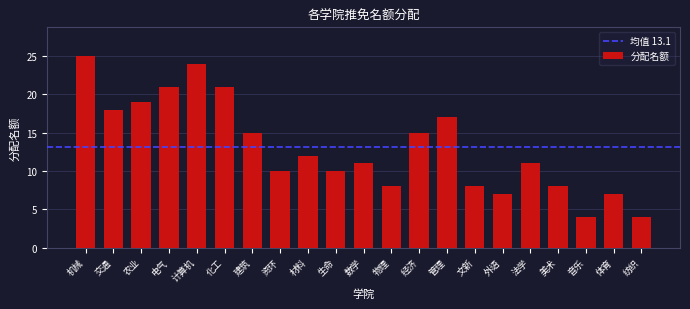

Reading right to left, list all the values displayed in this chart.

纺织=4	体育=7	音乐=4	美术=8	法学=11	外语=7	文新=8	管理=17	经济=15	物理=8	数学=11	生命=10	材料=12	资环=10	建筑=15	化工=21	计算机=24	电气=21	农业=19	交通=18	机械=25